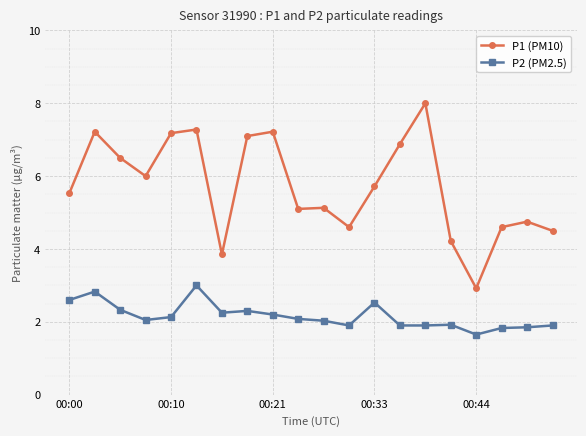

What is the highest value of the P2 (PM2.5) series?

3.0